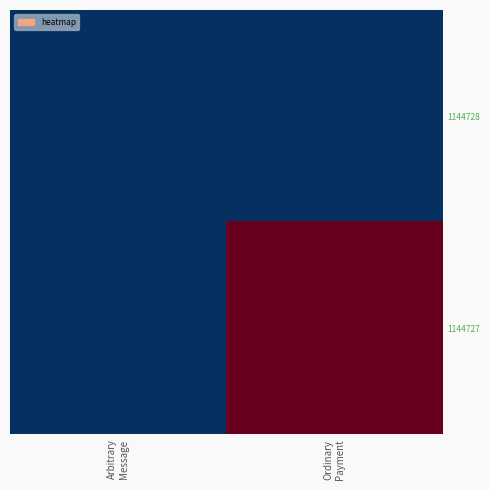

Reading left to right, transcribe all the data shown in this chart.

1144728: Arbitrary
Message=13318643519052816384	Ordinary
Payment=0
1144727: Arbitrary
Message=0	Ordinary
Payment=14603428759645014016